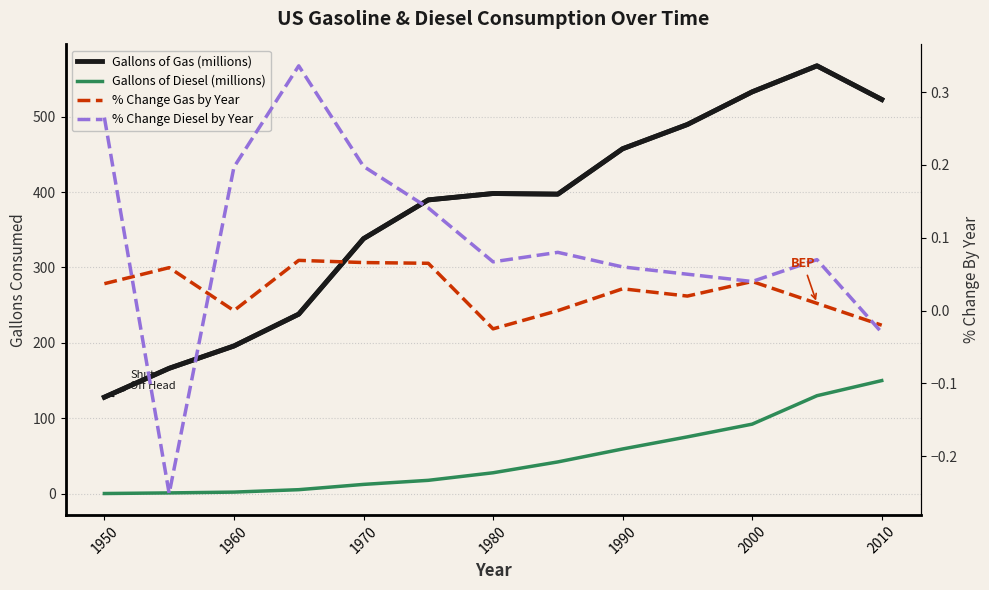

True or false: Gallons of Gas (millions) and % Change Gas by Year intersect in this chart.

False